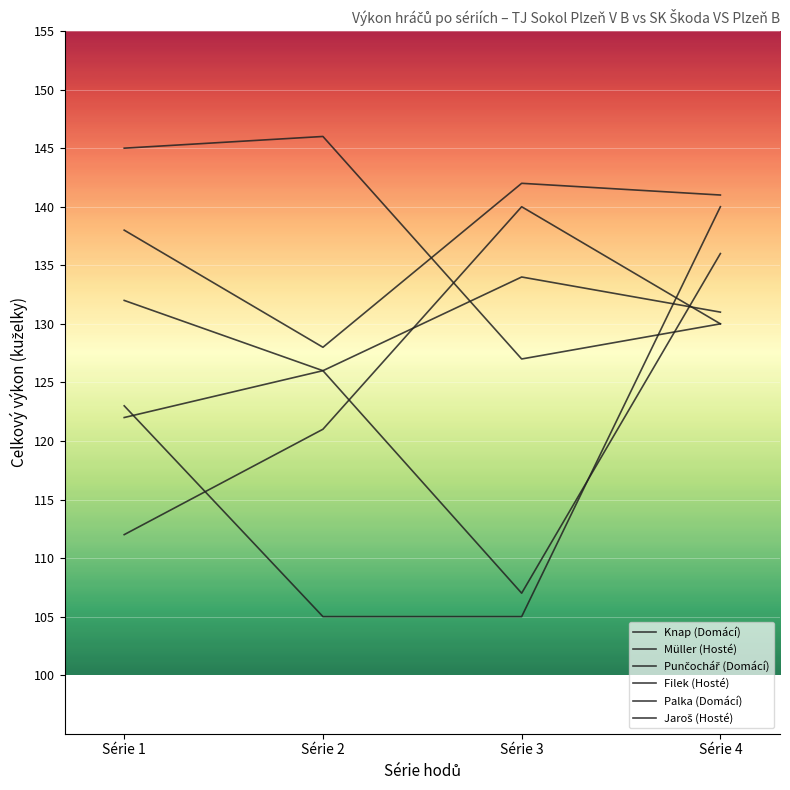

Count the number of data series in this chart.

6